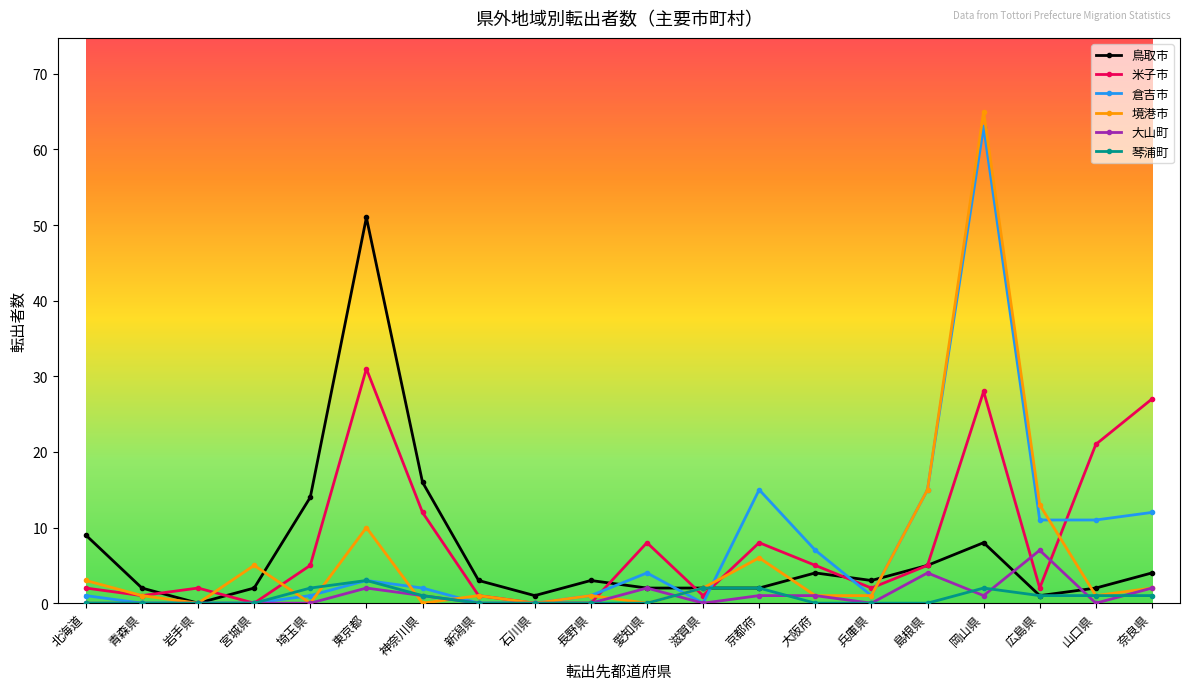

What is the greatest value displayed?

65